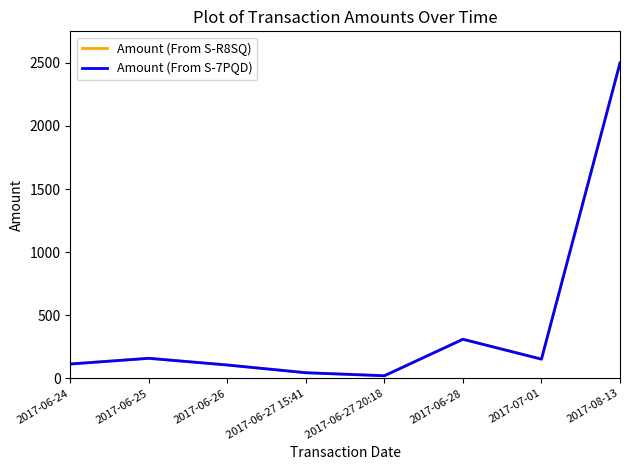

True or false: Amount (From S-7PQD) and Amount (From S-R8SQ) intersect in this chart.

False